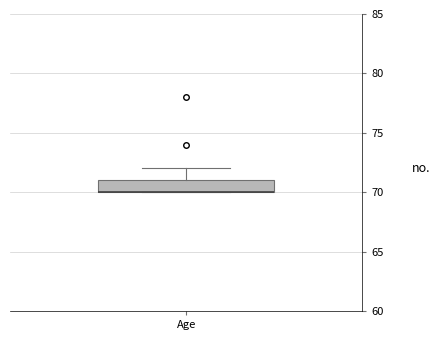

Read this box plot against the y-axis: the position of the median line, the range covered by the box, and the ends of both whiskers. The values are not printed on the chart, so give them approximately, as read against the axis.

median 70 (drawn on the box's lower edge), box 70 to 71, whiskers 70 to 72